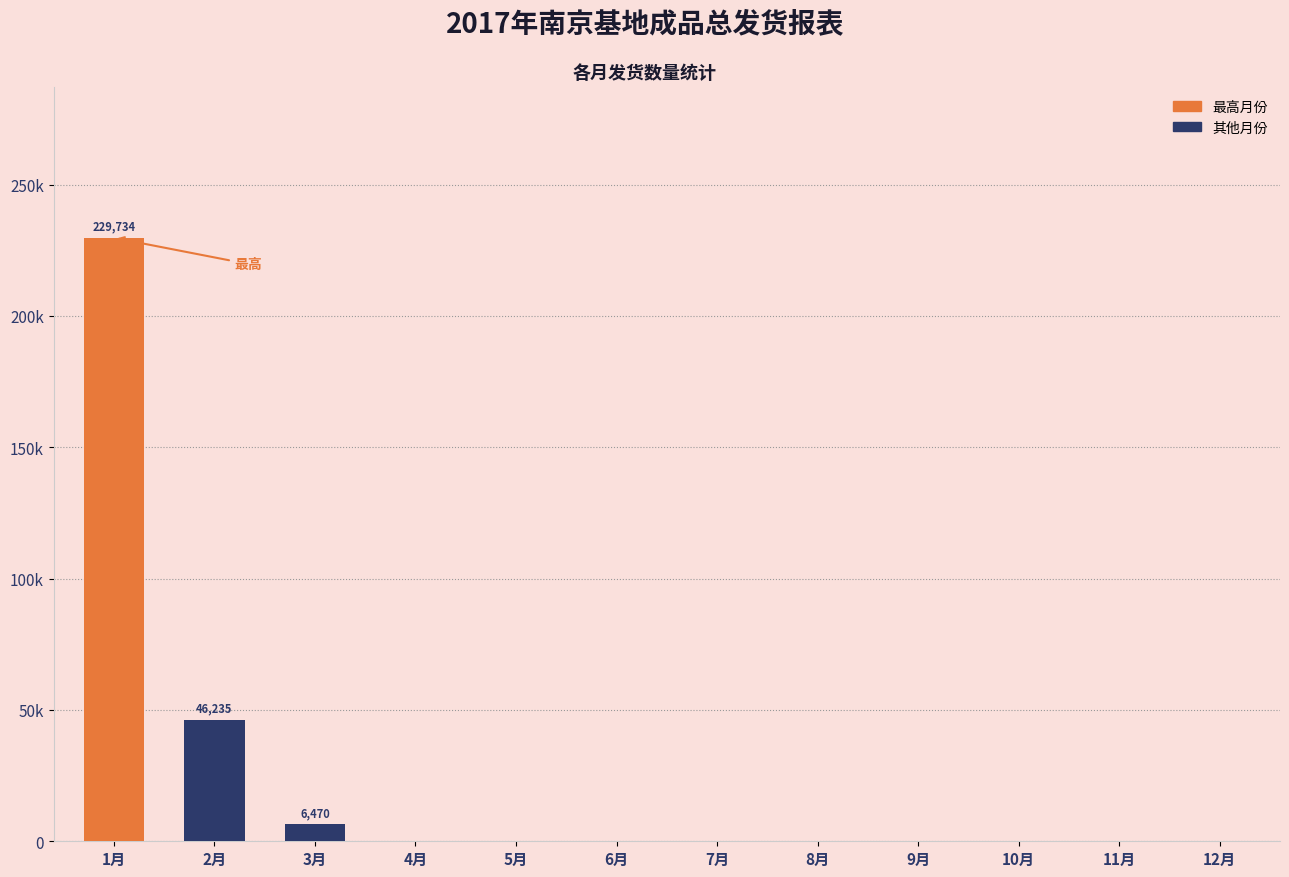

What is the difference between the maximum and second lowest values?

229734